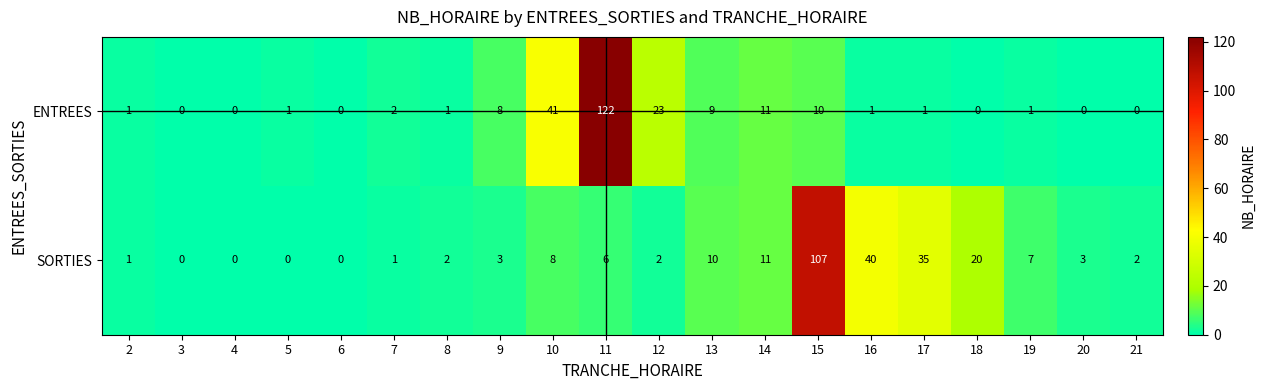

What is the total value across all series at 18?

20